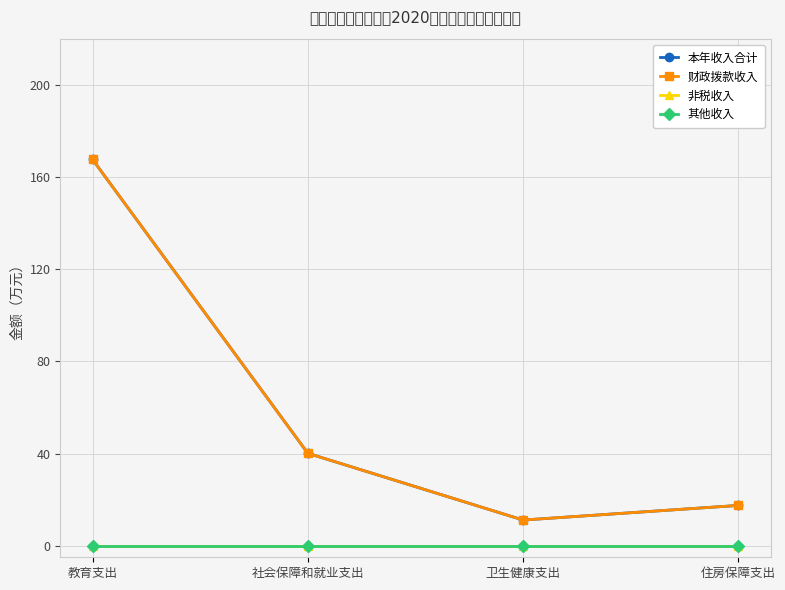

What is the average value of the 本年收入合计 series?

59.1